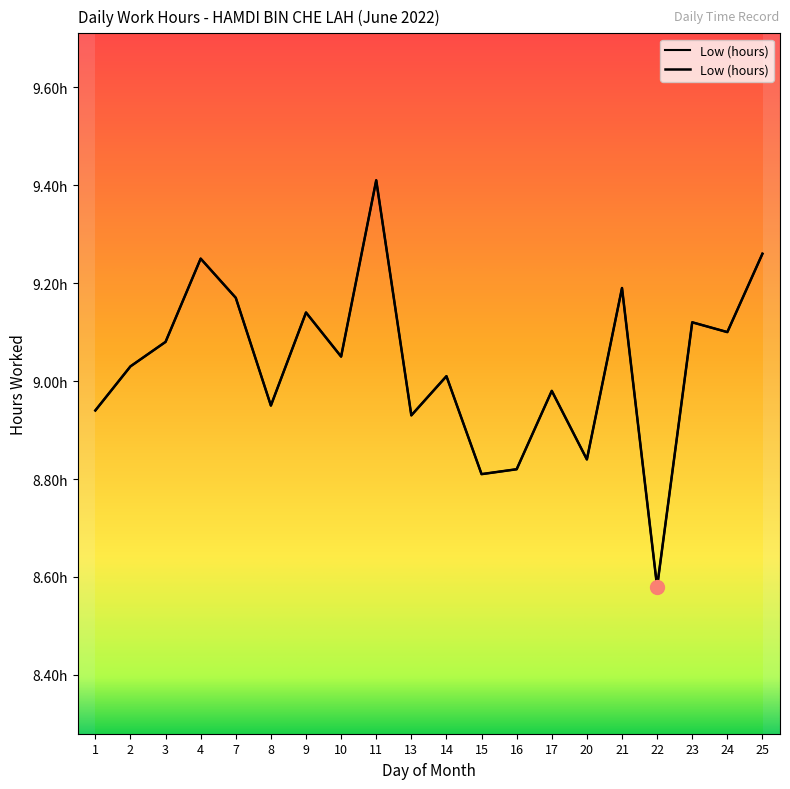

What is the ratio of the value at 4 to the value at 21?

1.0